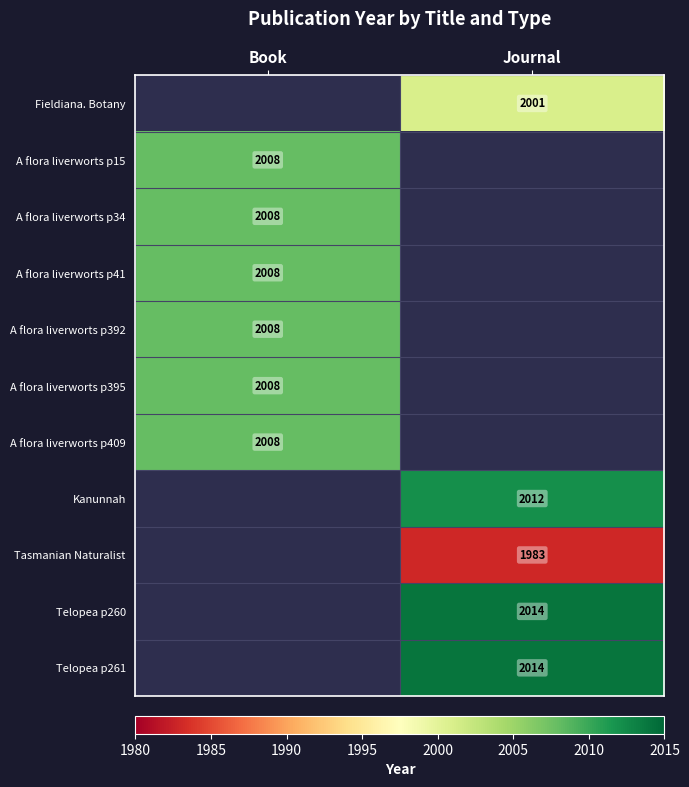

Which category has the lowest value across all series?

Journal